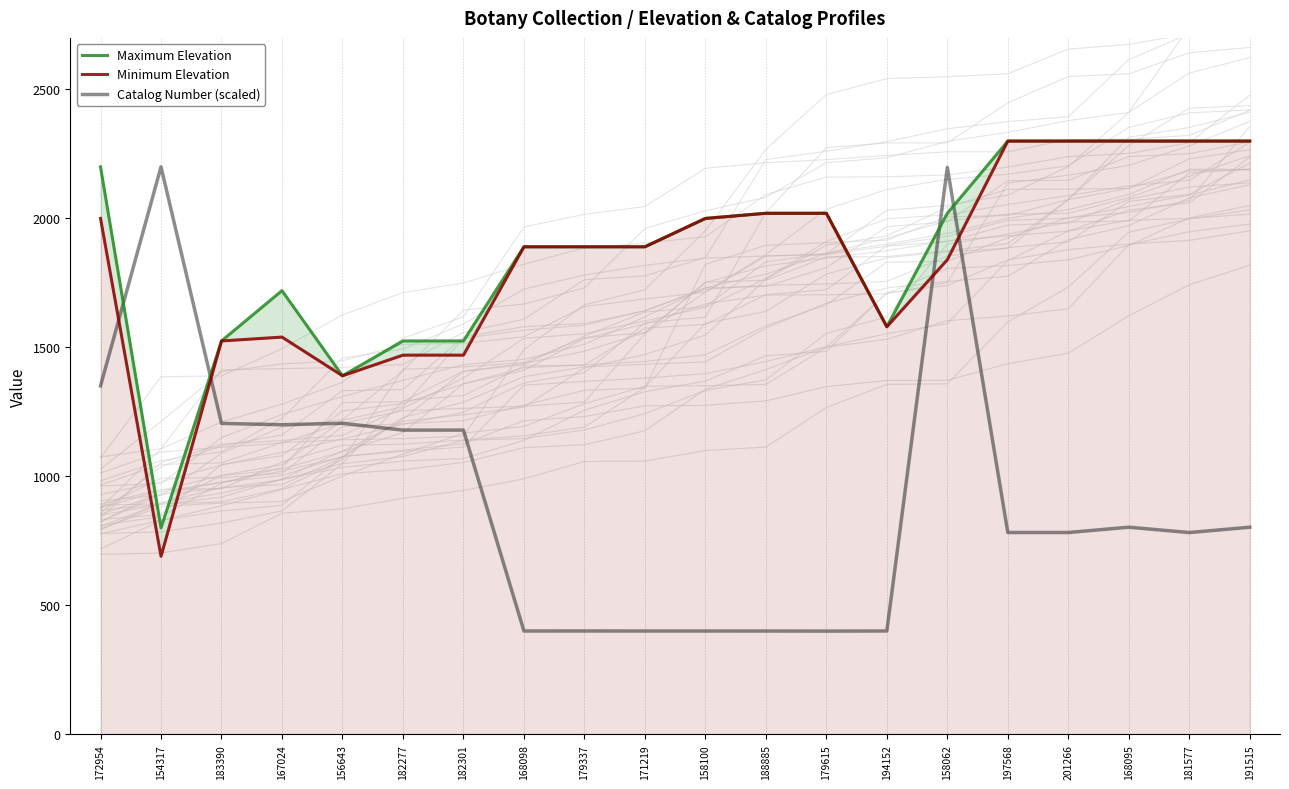

Where does the Catalog Number (scaled) series first go above 802?

172954